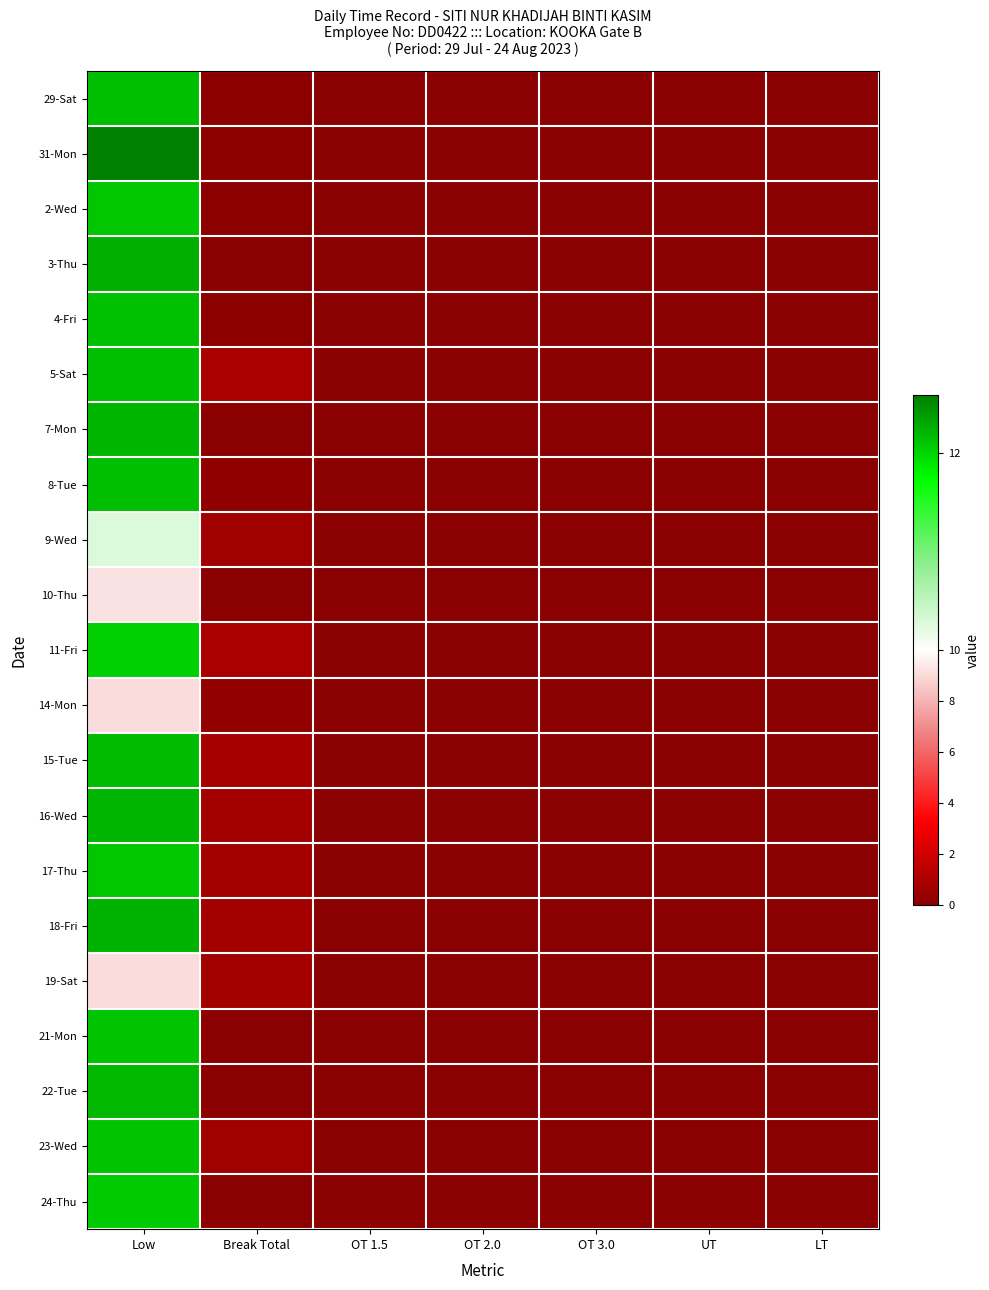

At which category is the sum across all series the highest?

Low